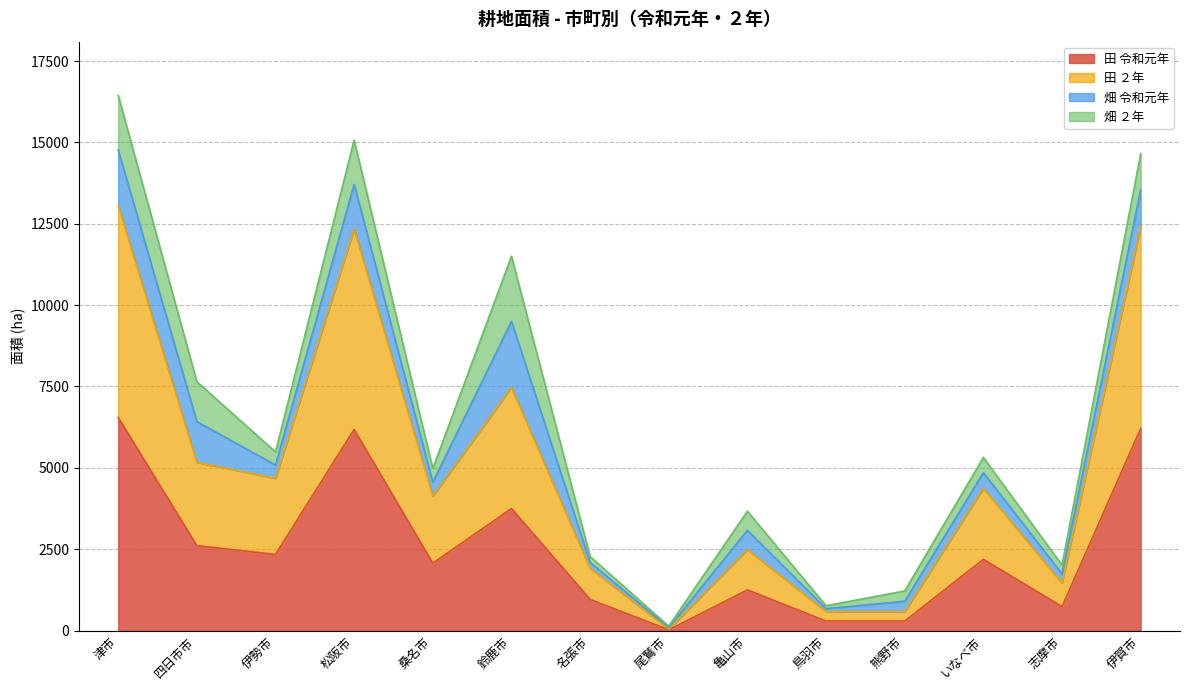

Does the chart display data point markers on the line(s)?

No